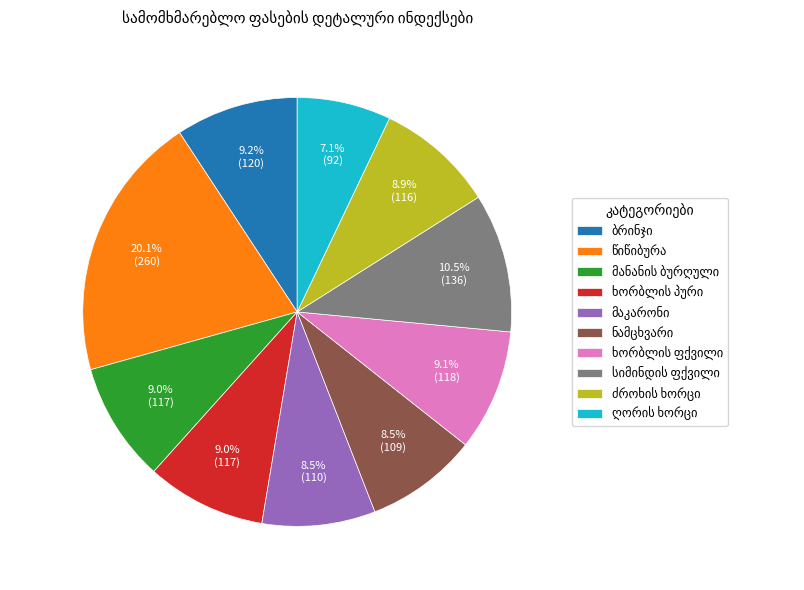

Does any single category account for the majority?

No